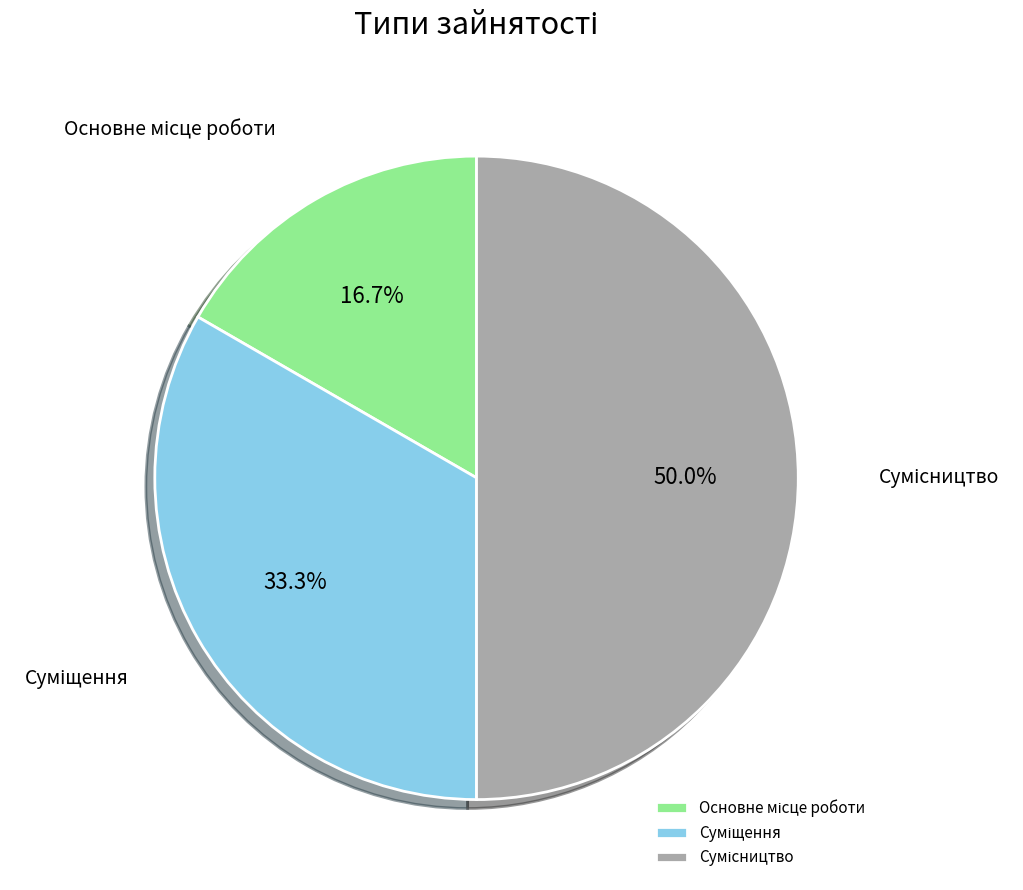

How many segments does this pie chart have?

3